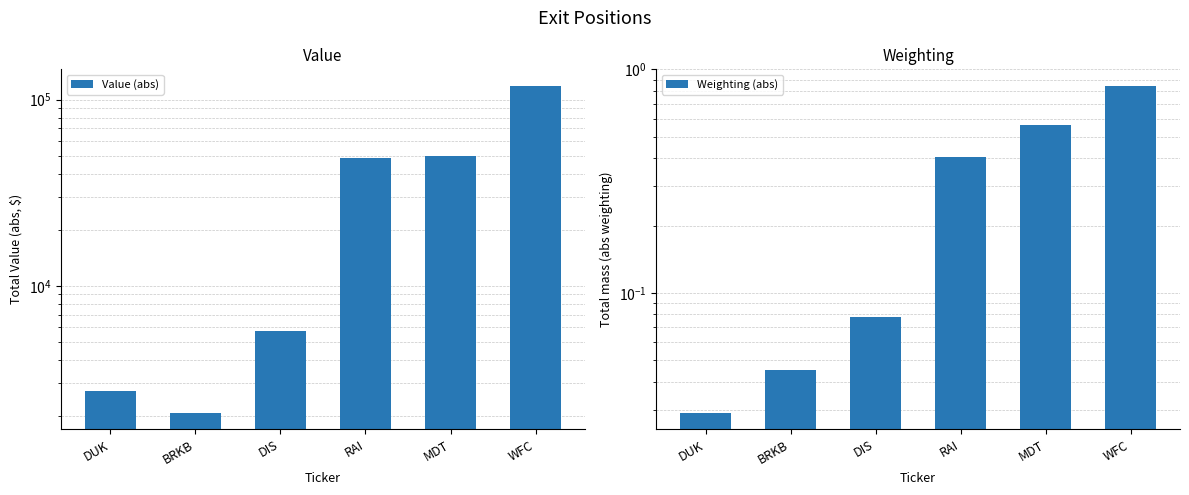

Rank the series at WFC from highest to lowest value.

Value (abs), Weighting (abs)